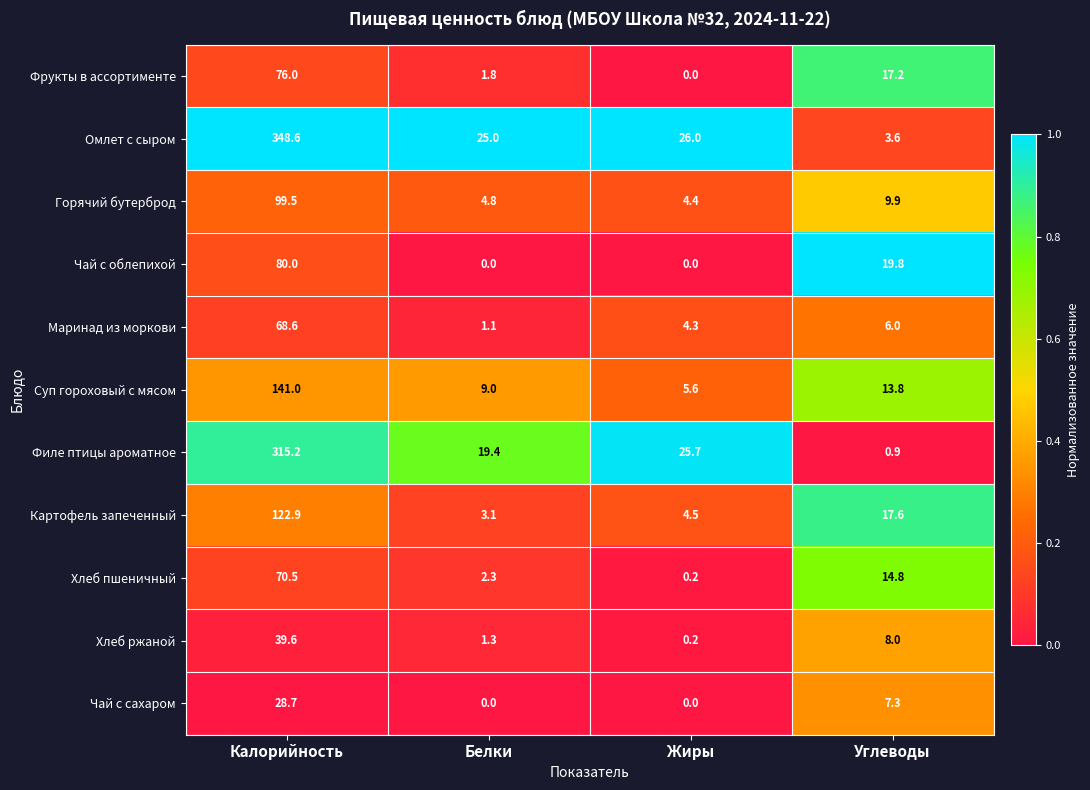

Is the value of Чай с сахаром at Углеводы greater than the value of Горячий бутерброд at Калорийность?

No